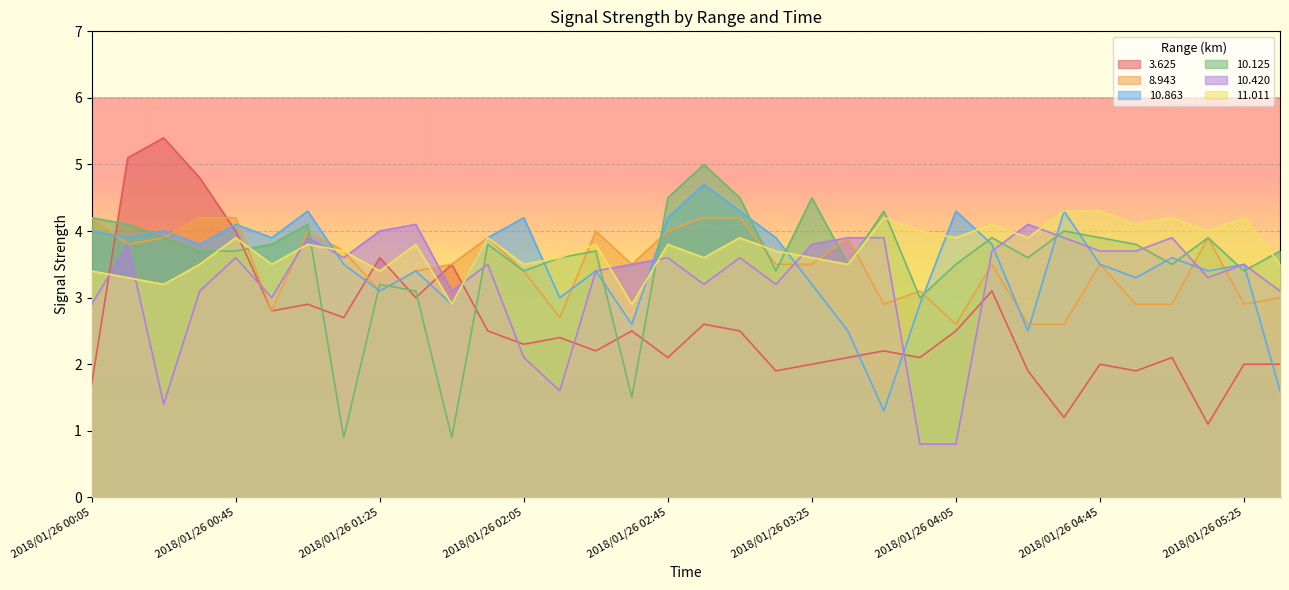

Which series has the largest range (max minus min)?

3.625